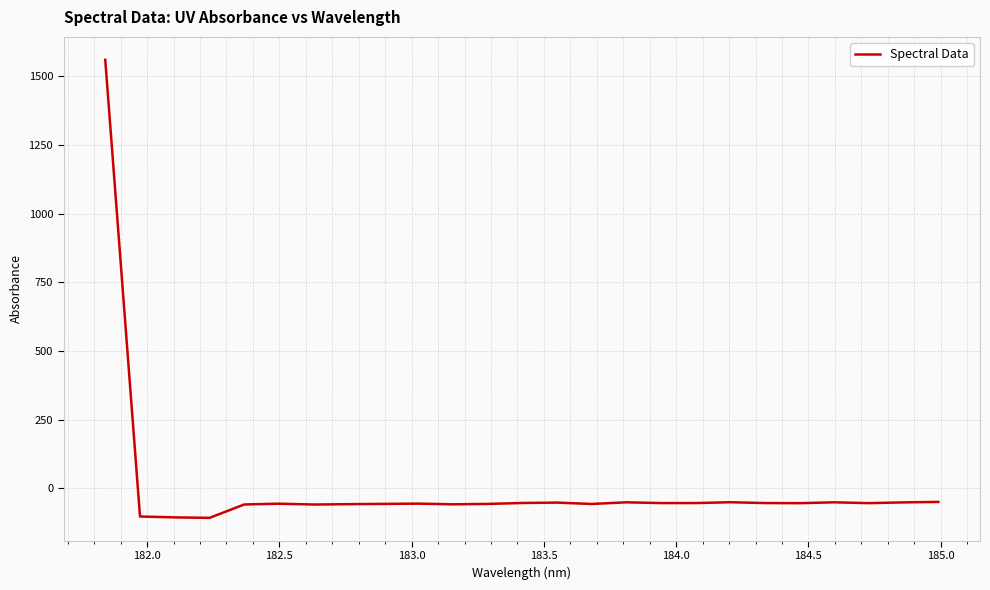

What is the difference between the maximum and minimum values?

1668.1